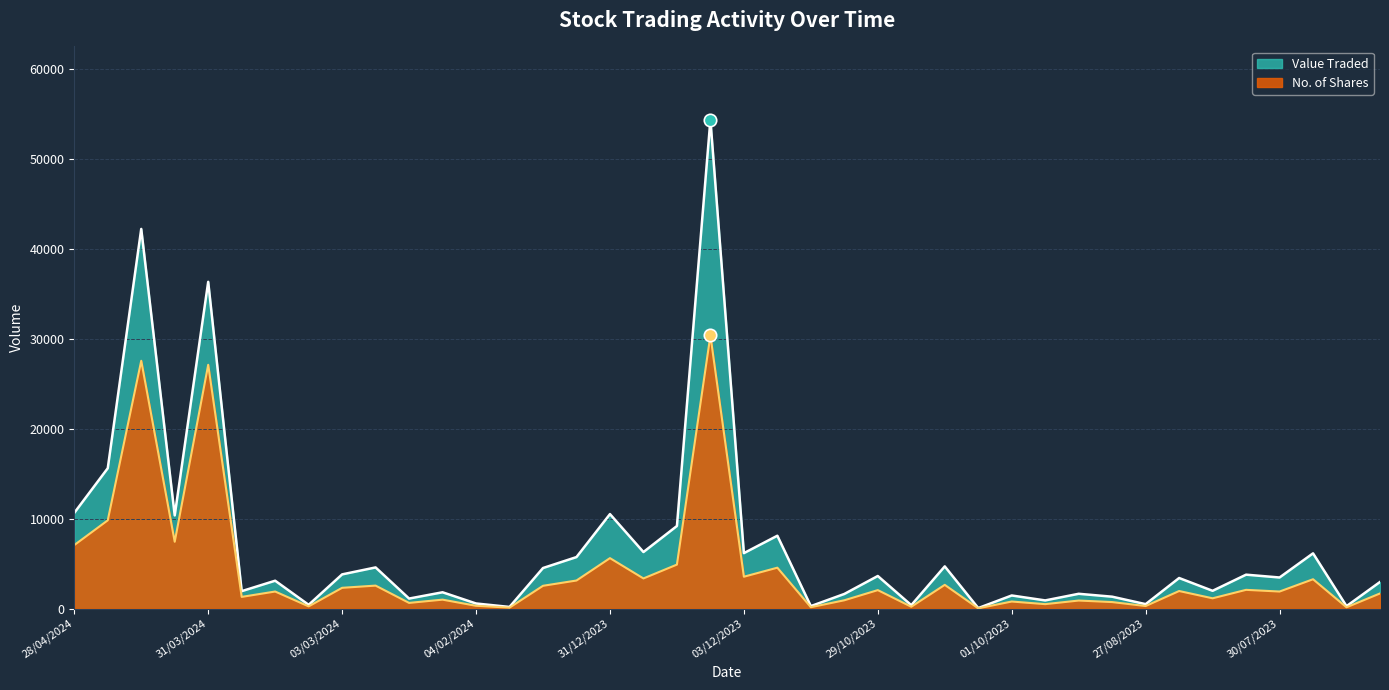

Which series reaches the minimum Y coordinate?

No. of Shares